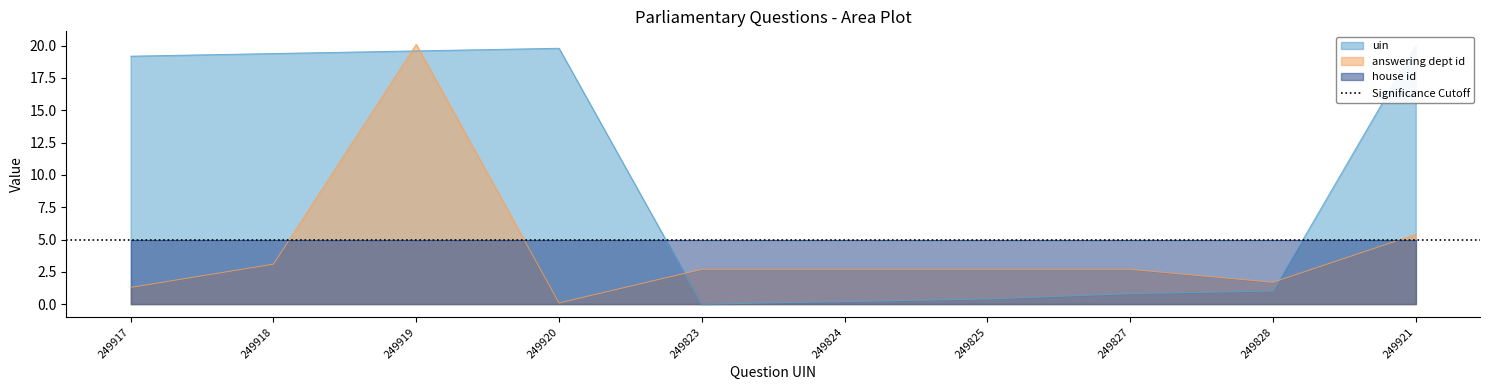

What is the approximate value of answering dept id at 249921?

5.4